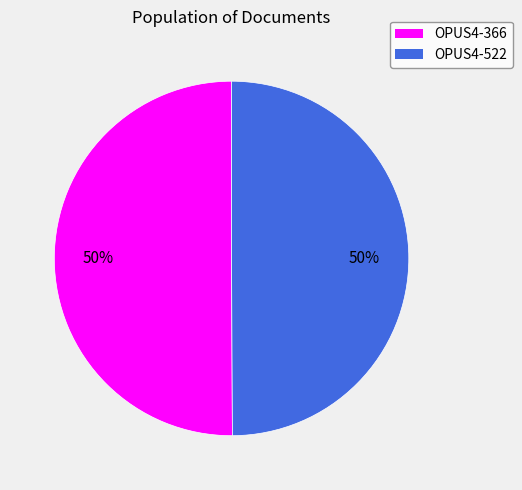

To the nearest percent, what is the average slice percentage?

50%